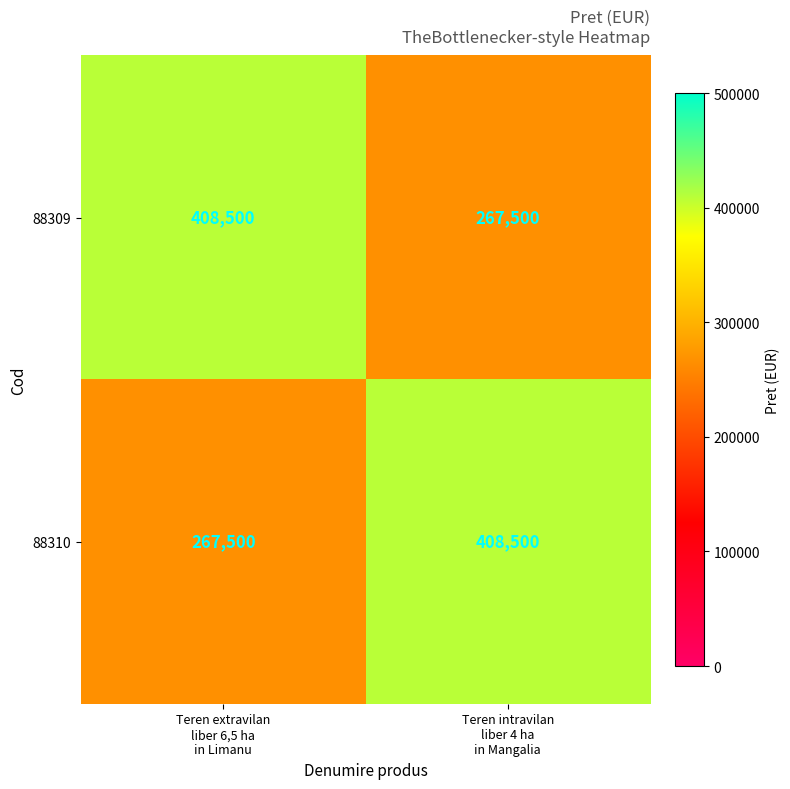

What is the highest value of the 88309 series?

408500